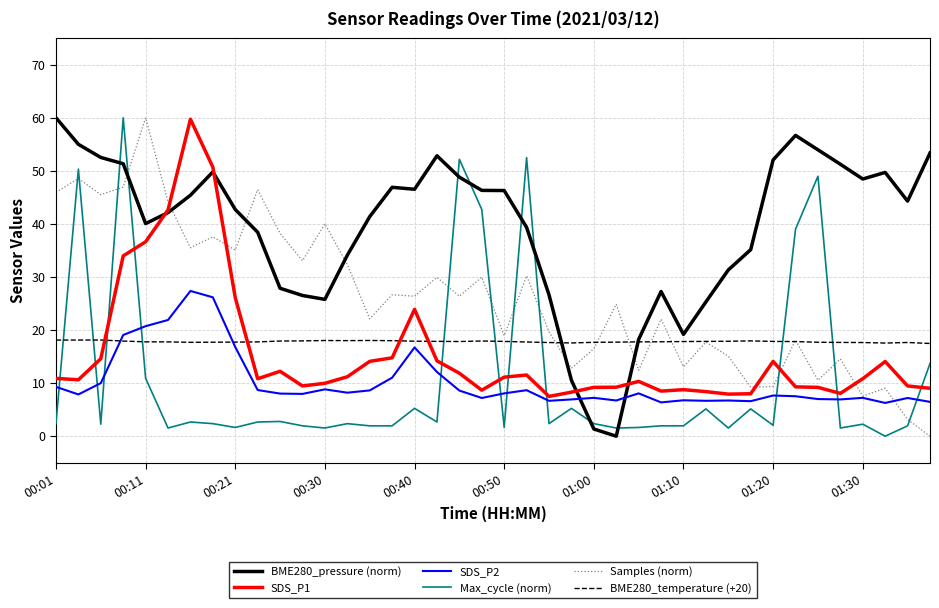

Which series has the largest total across all categories?

BME280_pressure (norm)